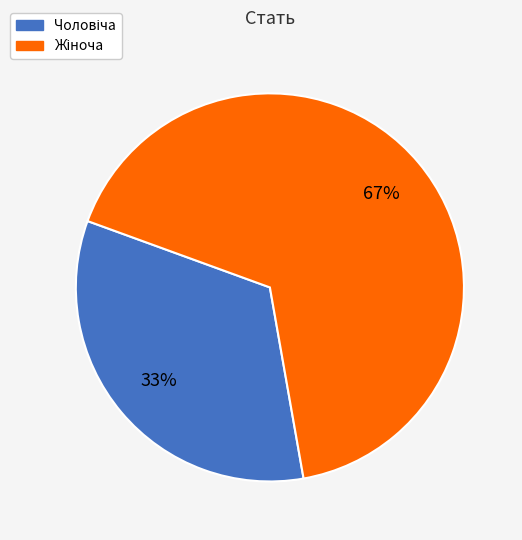

Is there a majority slice in this chart?

Yes